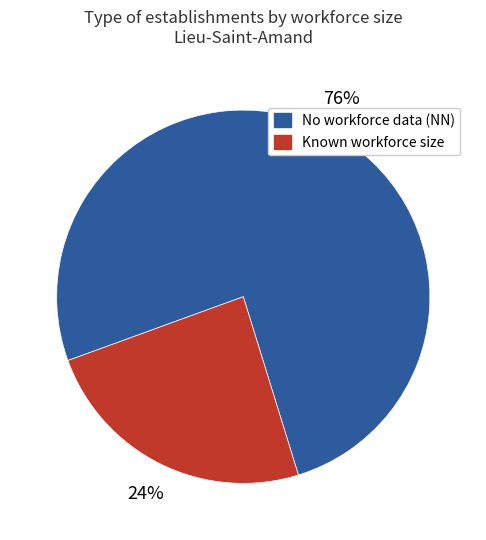

To the nearest percent, what is the difference between the largest and smallest slice percentages?

52%